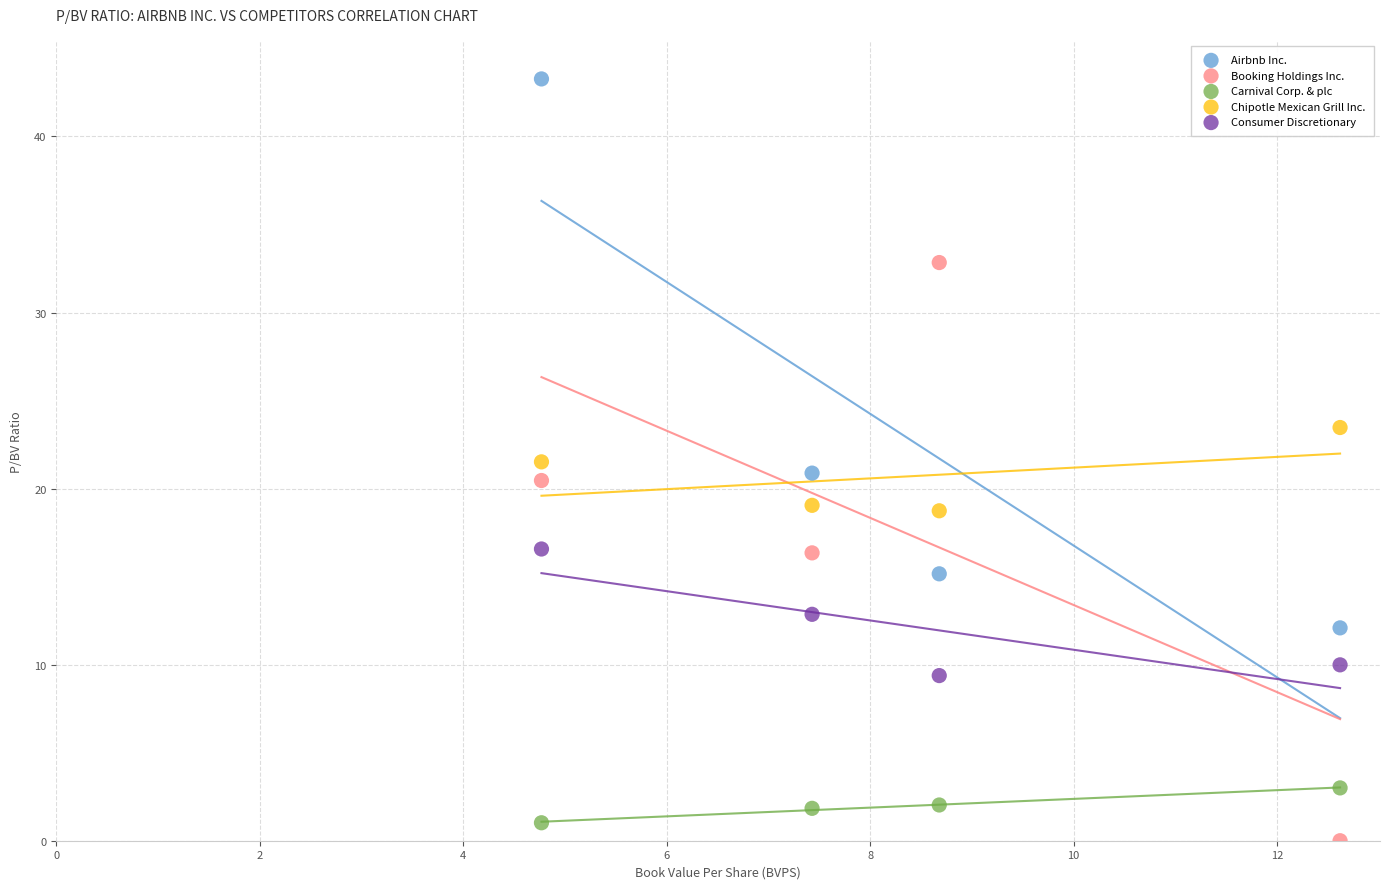

Which series contains the highest Y value?

Airbnb Inc.